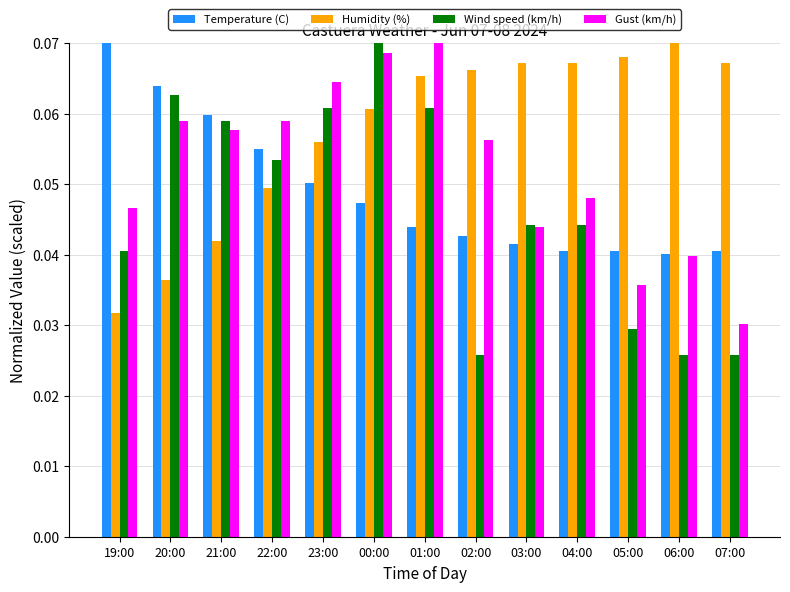

What position from the left is 22:00?

4